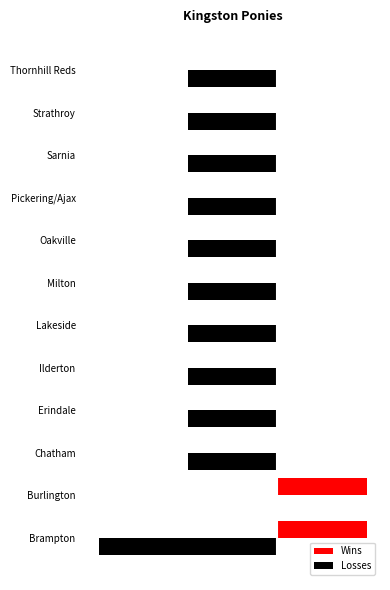

Which series has the largest range (max minus min)?

Losses